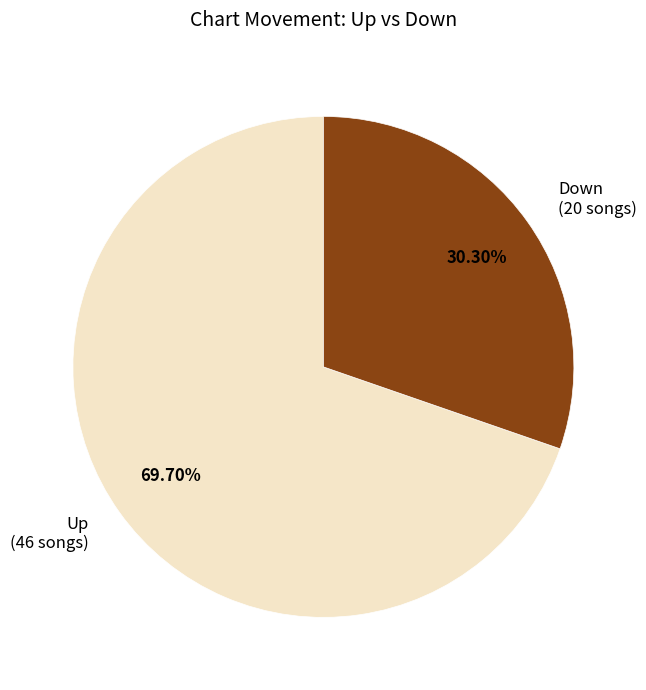

How many slices are in this pie chart?

2